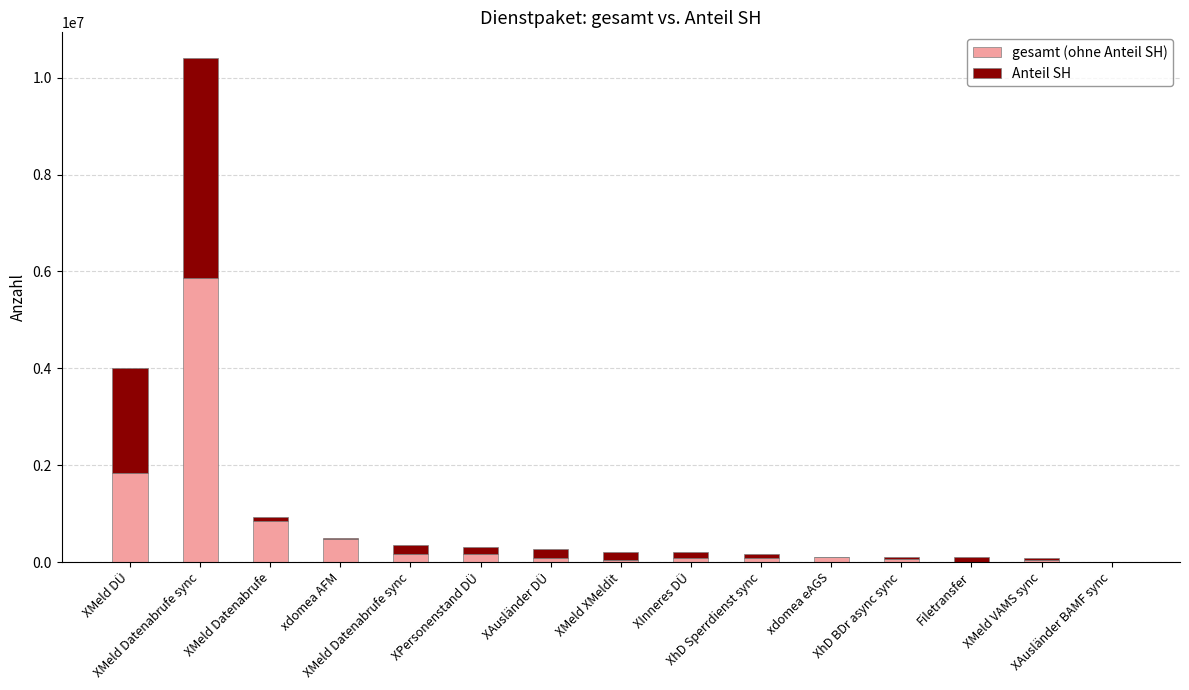

Count the number of data series in this chart.

2